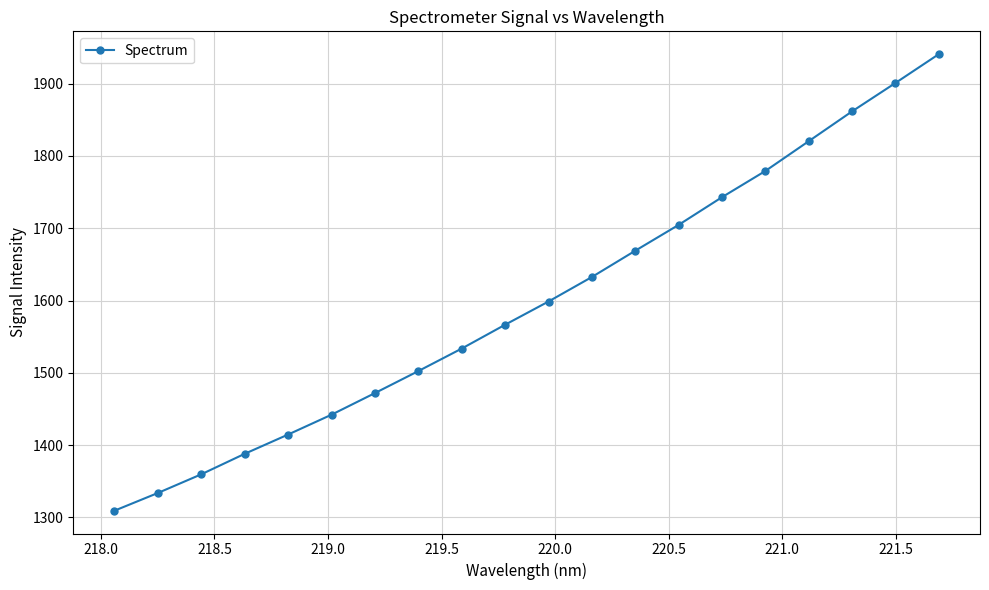

What is the difference between the maximum and minimum values?

631.4